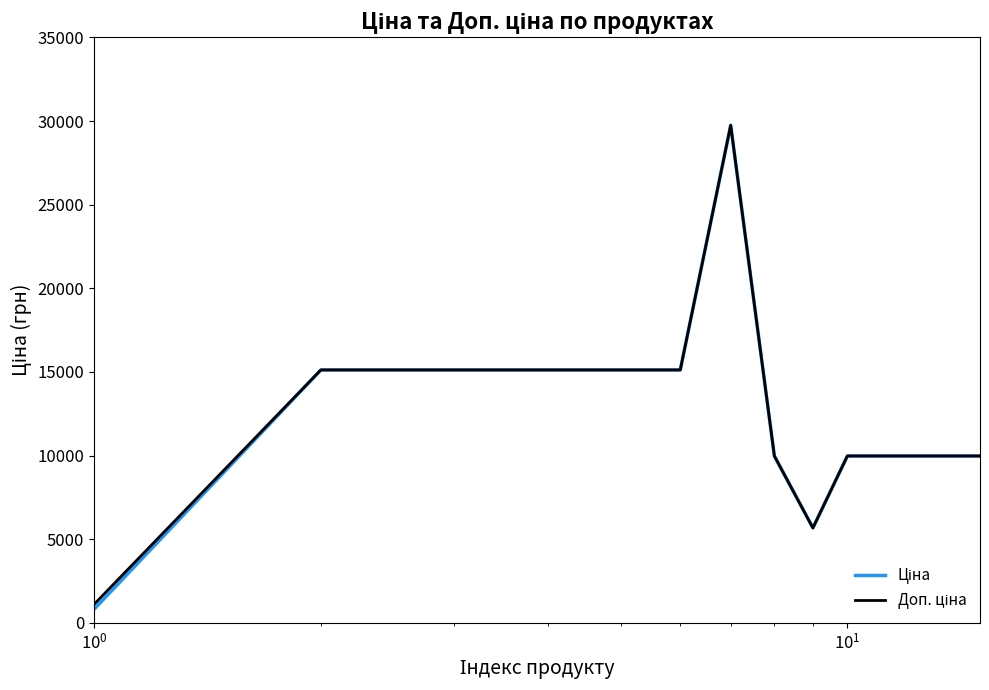

What is the smallest value displayed?

818.5